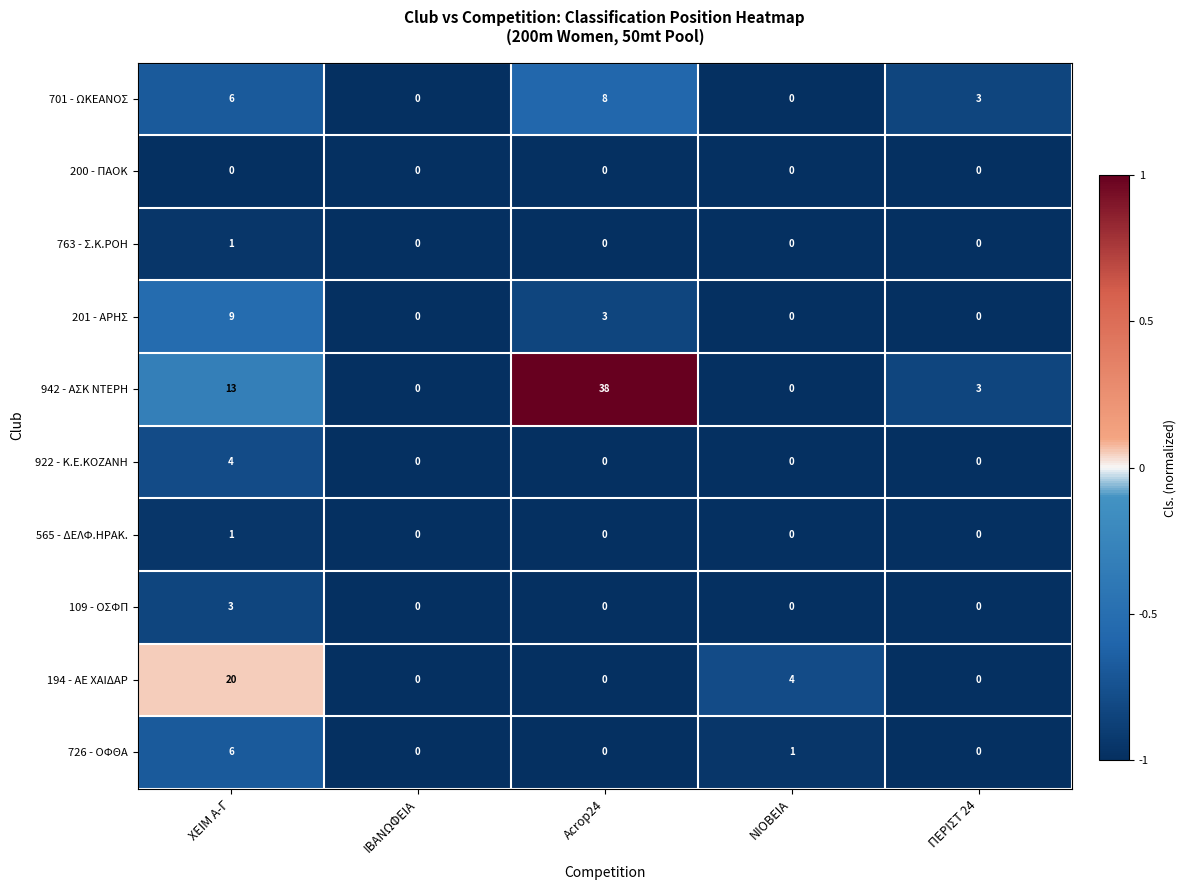

What is the sum of the 701 - ΩΚΕΑΝΟΣ values at ΧΕΙΜ Α-Γ and Acrop24?

14